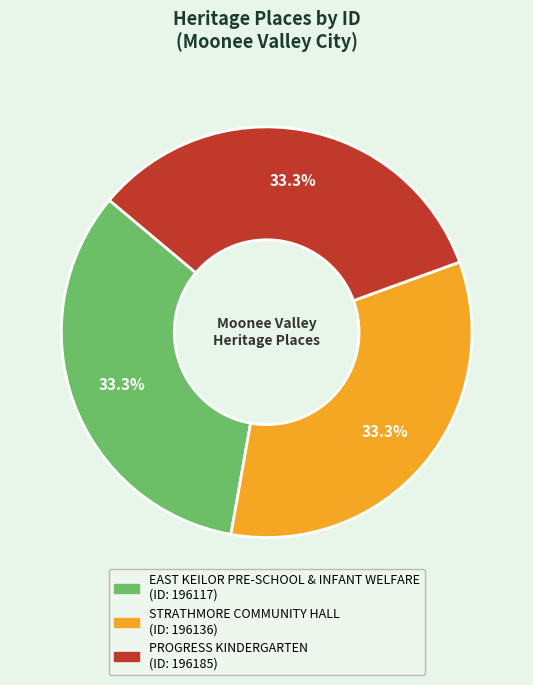

Does STRATHMORE COMMUNITY HALL represent more than half of the total?

No